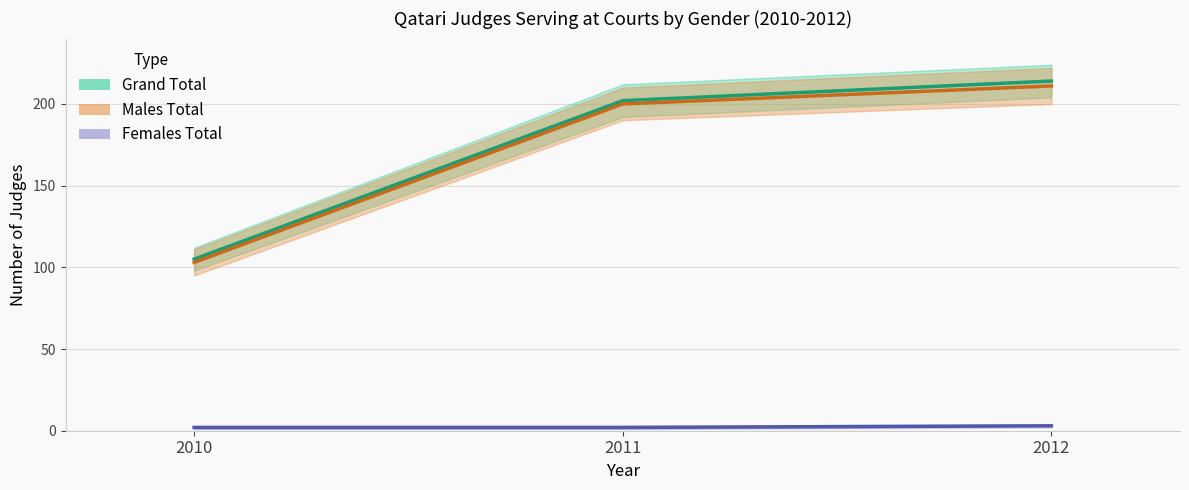

What is the greatest value displayed?

214